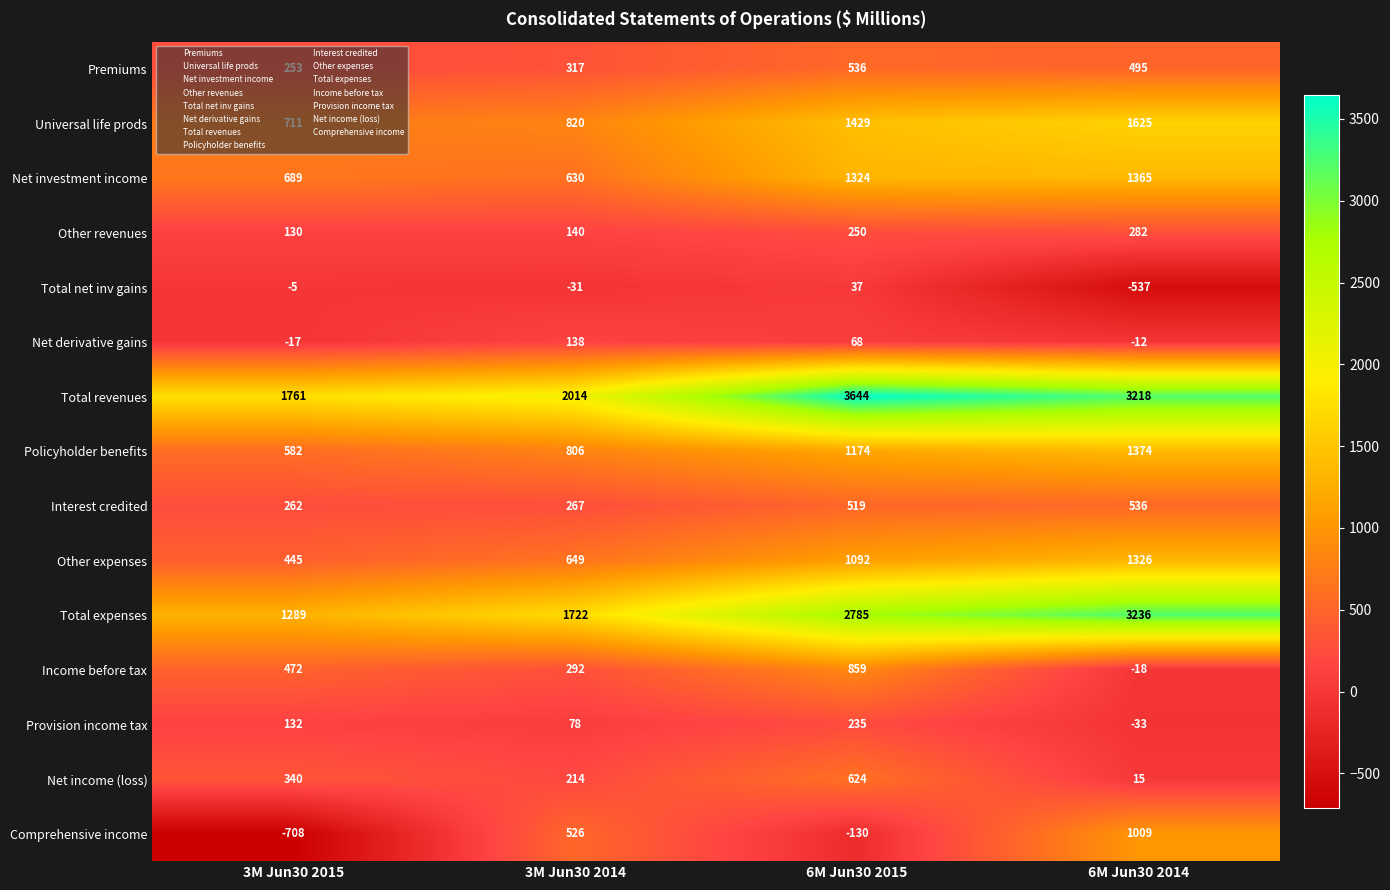

Where is Net investment income nearest to the value 997?

3M Jun30 2015